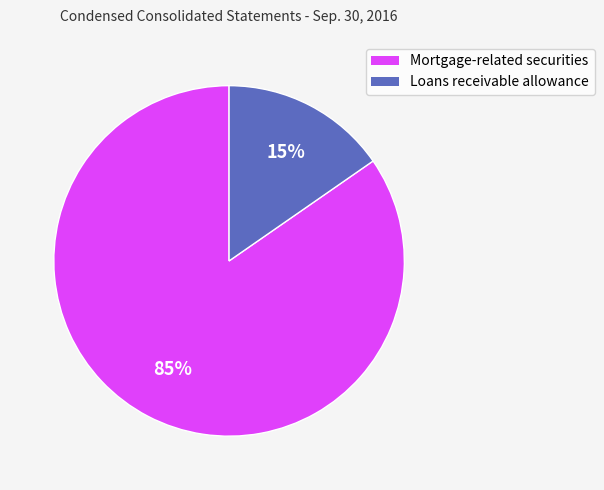

How many slices are in this pie chart?

2